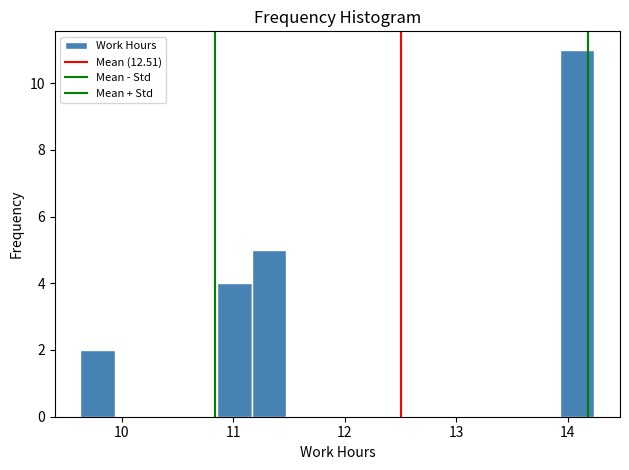

Read against the x-axis, roughly where is the centre of the tallest bar?

14.1